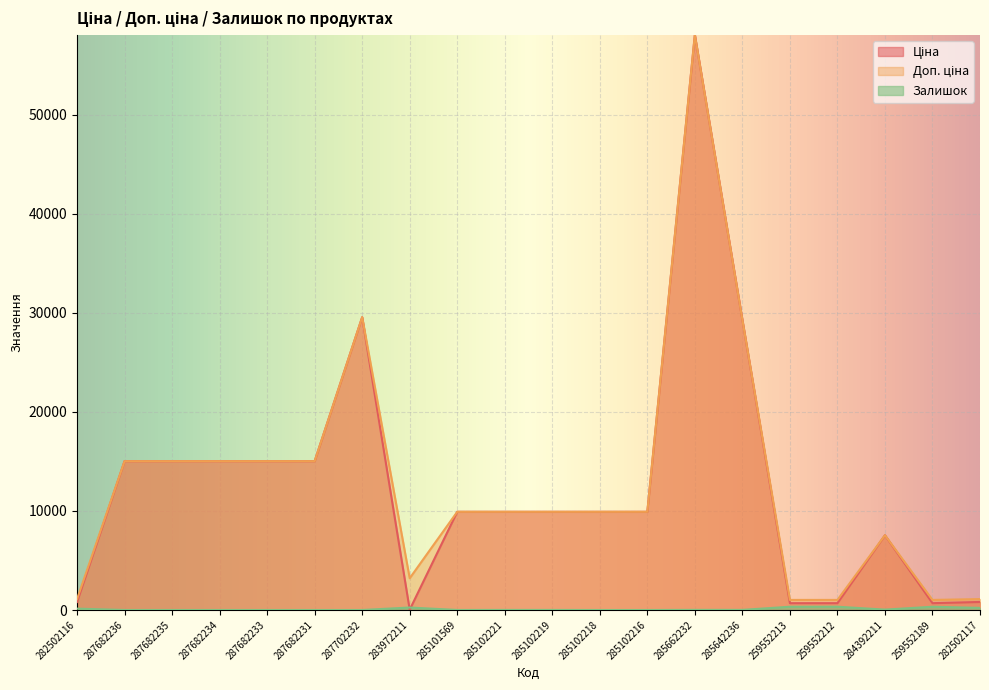

What is the label of the 7th point from the right?

285662232